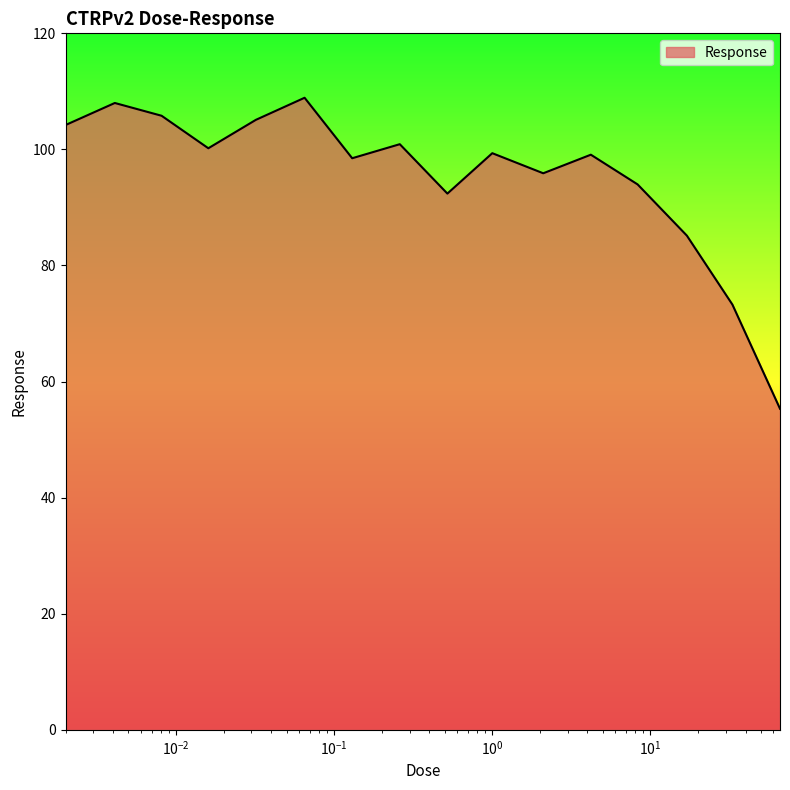

What is the minimum value shown in the chart?

55.3